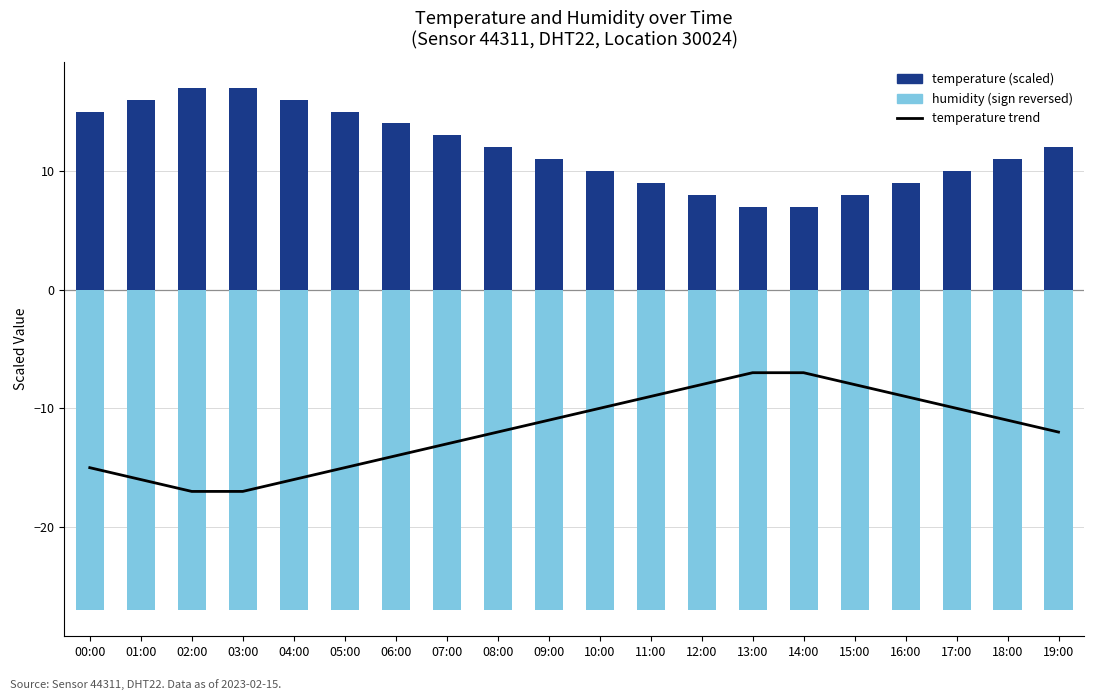

Reading left to right, list all the values displayed in this chart.

temperature trend: 00:00=-15.0	01:00=-16.0	02:00=-17.0	03:00=-17.0	04:00=-16.0	05:00=-15.0	06:00=-14.0	07:00=-13.0	08:00=-12.0	09:00=-11.0	10:00=-10.0	11:00=-9.0	12:00=-8.0	13:00=-7.0	14:00=-7.0	15:00=-8.0	16:00=-9.0	17:00=-10.0	18:00=-11.0	19:00=-12.0
temperature (scaled): 00:00=15.0	01:00=16.0	02:00=17.0	03:00=17.0	04:00=16.0	05:00=15.0	06:00=14.0	07:00=13.0	08:00=12.0	09:00=11.0	10:00=10.0	11:00=9.0	12:00=8.0	13:00=7.0	14:00=7.0	15:00=8.0	16:00=9.0	17:00=10.0	18:00=11.0	19:00=12.0
humidity (sign reversed): 00:00=-27.0	01:00=-27.0	02:00=-27.0	03:00=-27.0	04:00=-27.0	05:00=-27.0	06:00=-27.0	07:00=-27.0	08:00=-27.0	09:00=-27.0	10:00=-27.0	11:00=-27.0	12:00=-27.0	13:00=-27.0	14:00=-27.0	15:00=-27.0	16:00=-27.0	17:00=-27.0	18:00=-27.0	19:00=-27.0